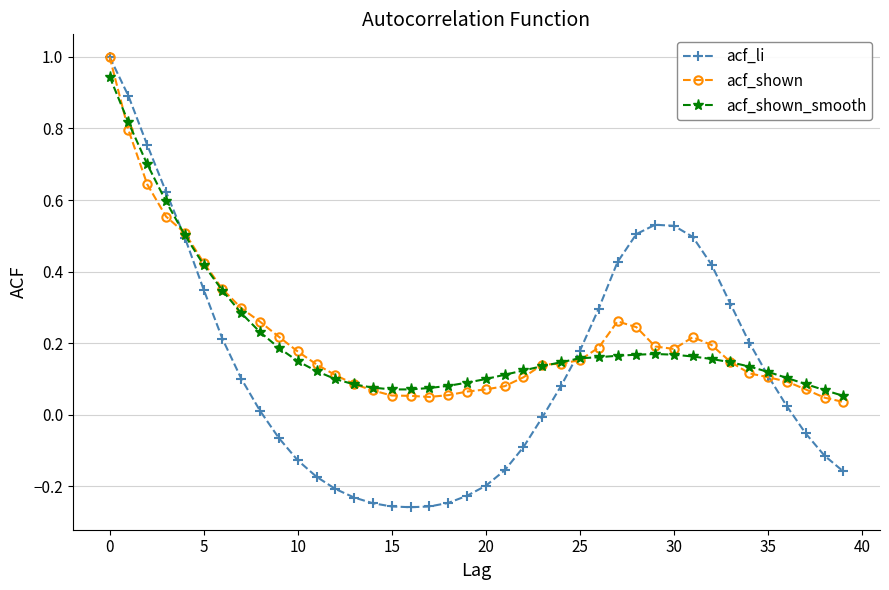

True or false: acf_shown has more than 0 interior local peaks.

True